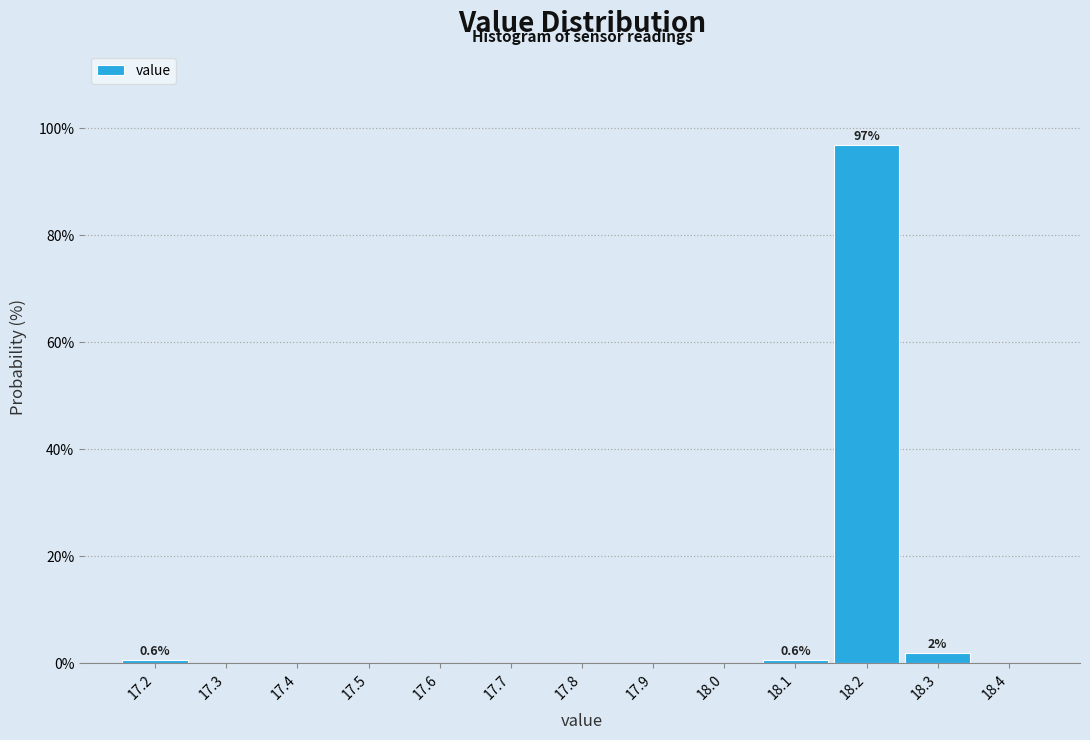

Which range on the x-axis has the tallest bar?

18.15 to 18.25